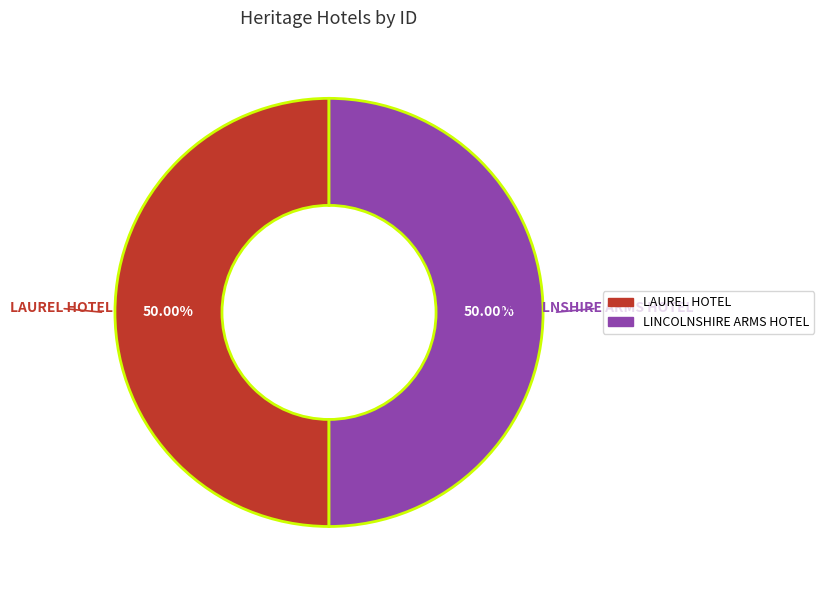

Count the number of slices in the pie.

2